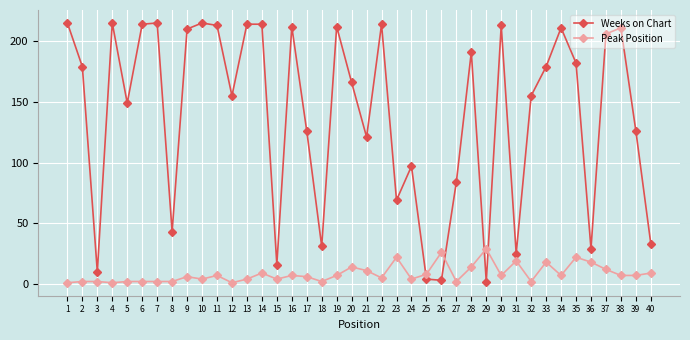

What is the sum of all Weeks on Chart values?

5579